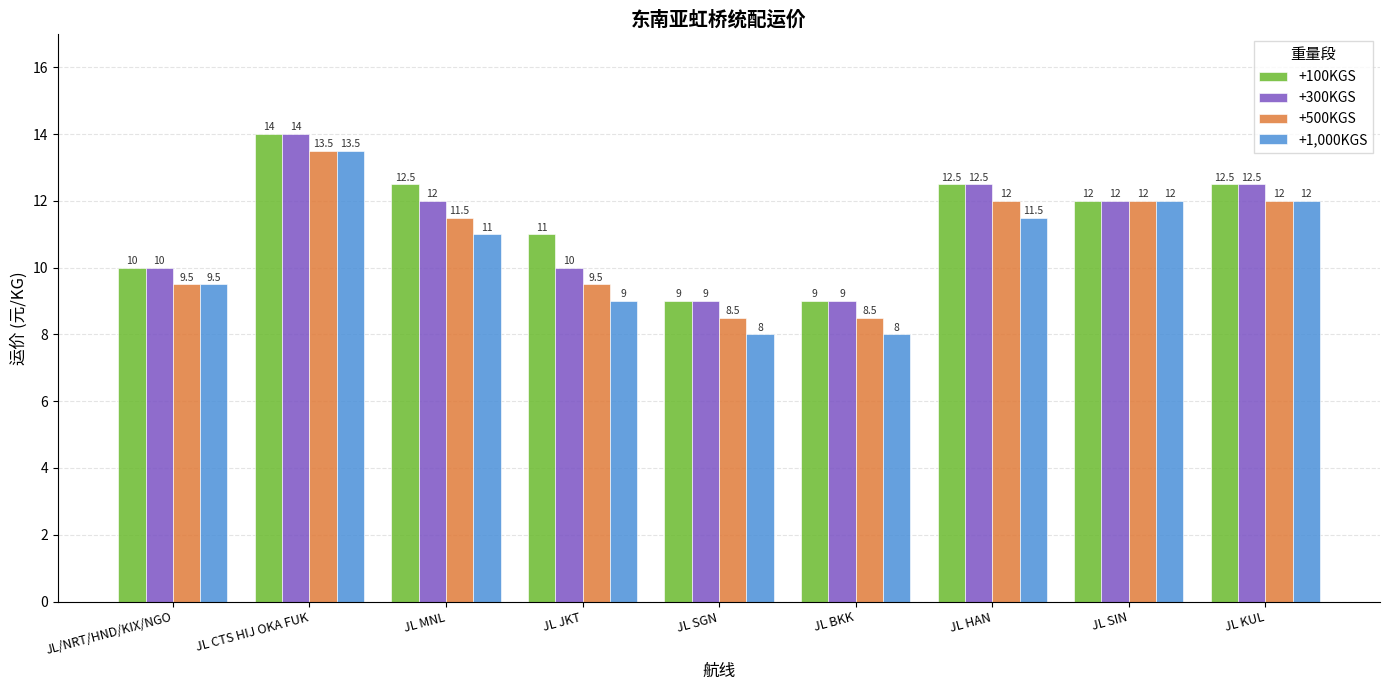

What is the difference between the maximum and second lowest values in the +300KGS series?

5.0